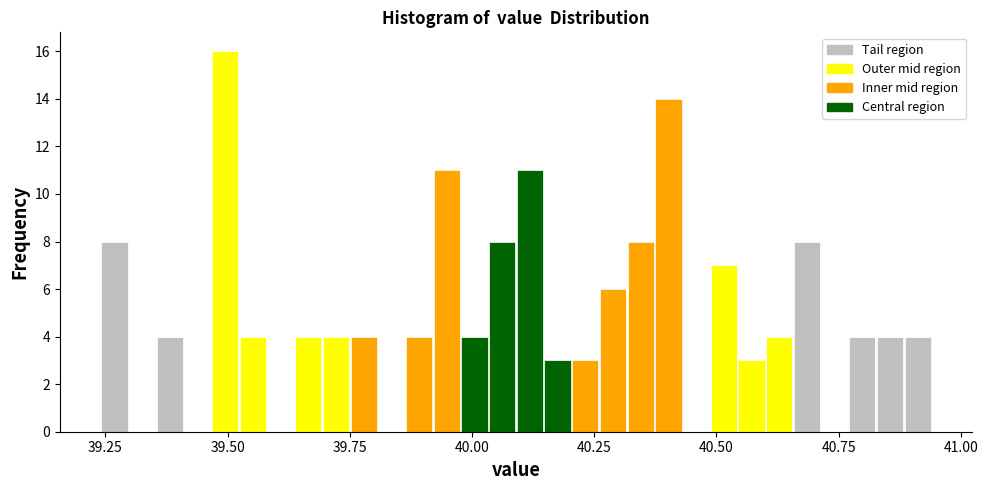

Around what value on the x-axis is the tallest bar? Give the approximate position of its centre, as read against the axis.

39.50